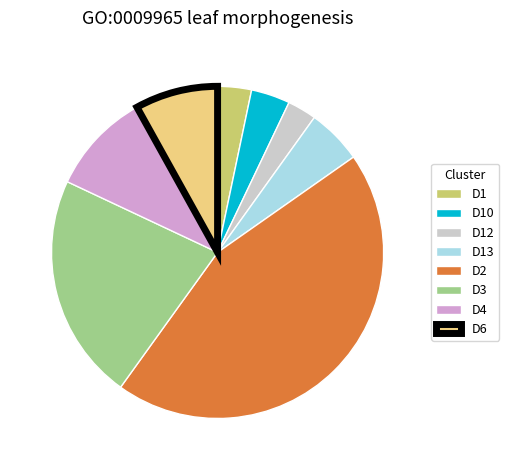

Is there any slice that represents more than half of the pie?

No